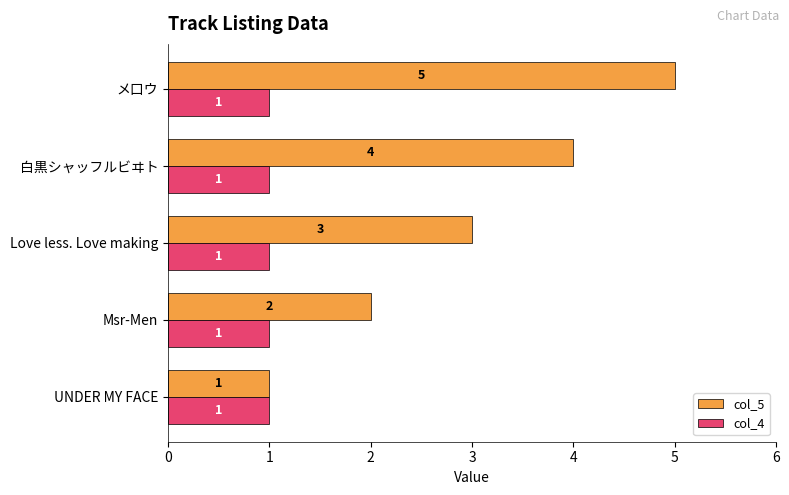

Count the col_5 values in the range 2 to 4.

3